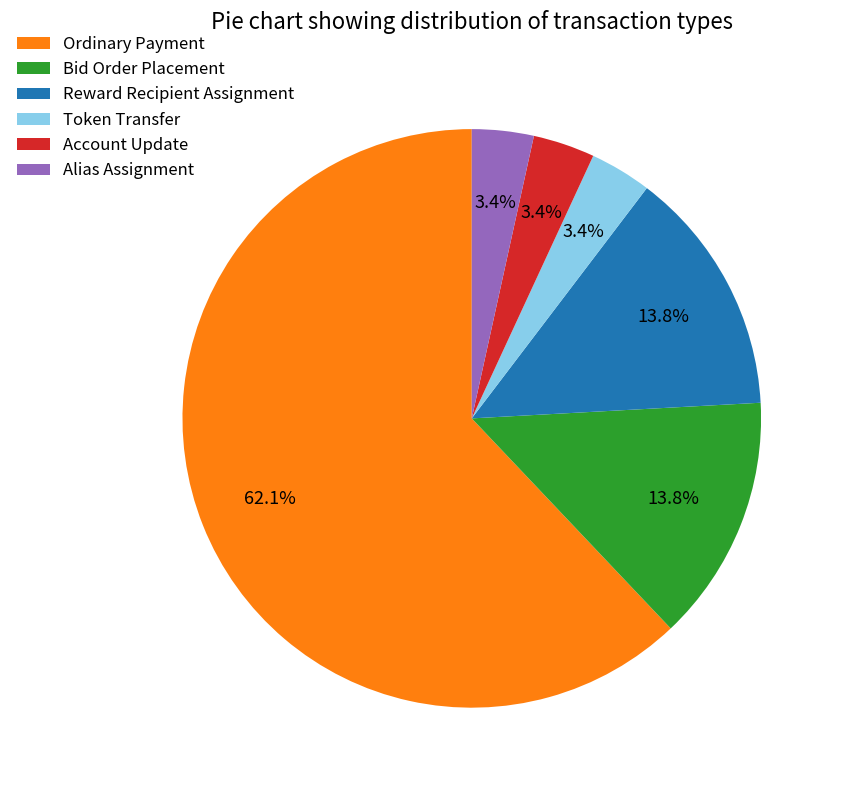

Approximately how many times larger is the value at Ordinary Payment compared to Bid Order Placement?

4.5